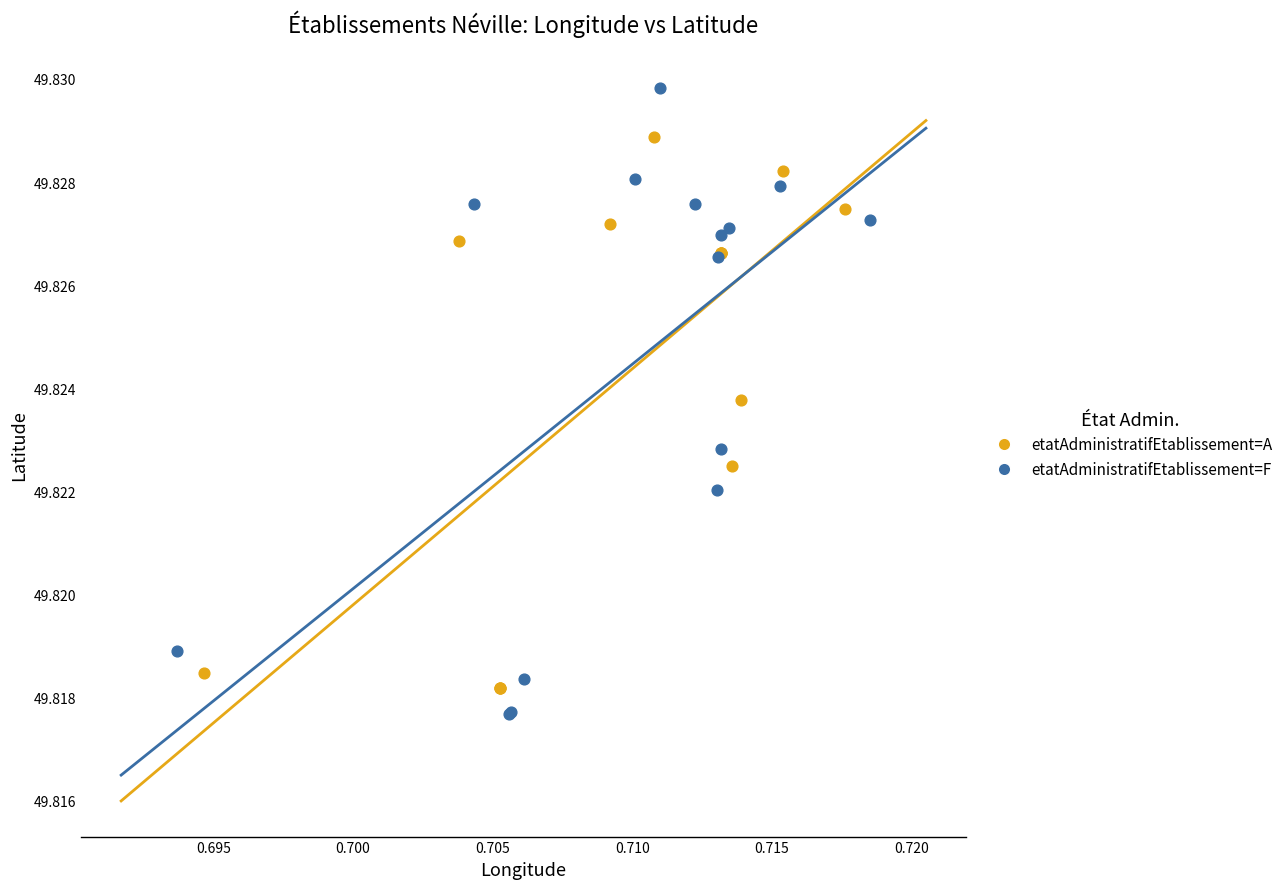

What are all the series names shown in the legend?

etatAdministratifEtablissement=A, etatAdministratifEtablissement=F